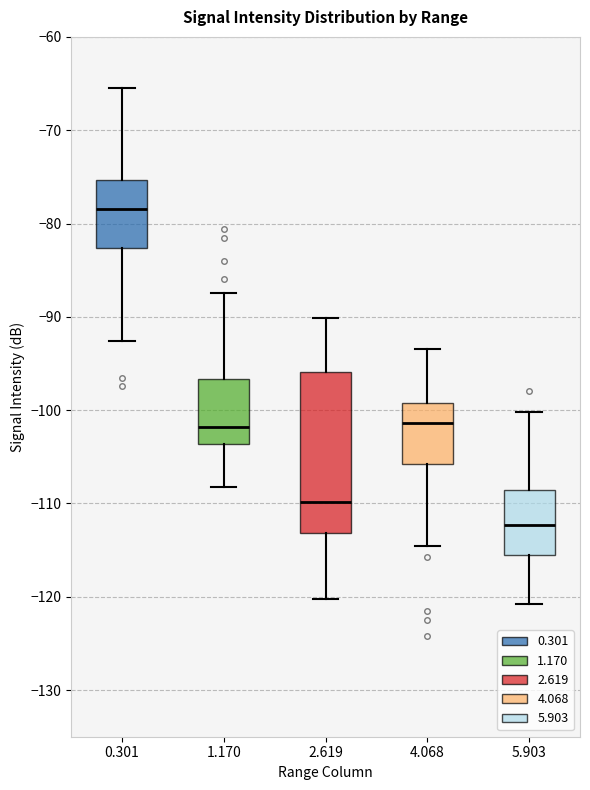

Which box has the lowest median line?

5.903